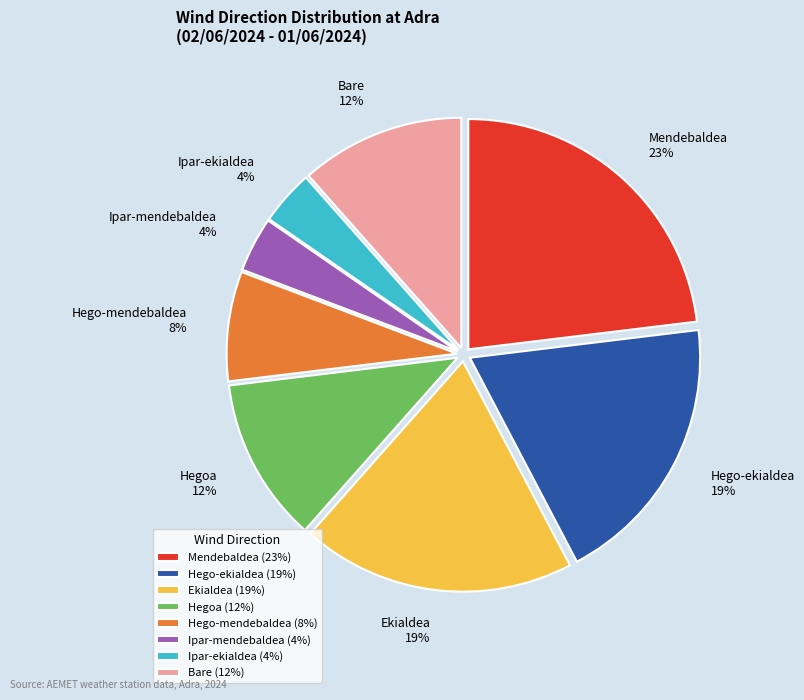

The Ipar-ekialdea slice represents 4% of the pie. True or false?

True